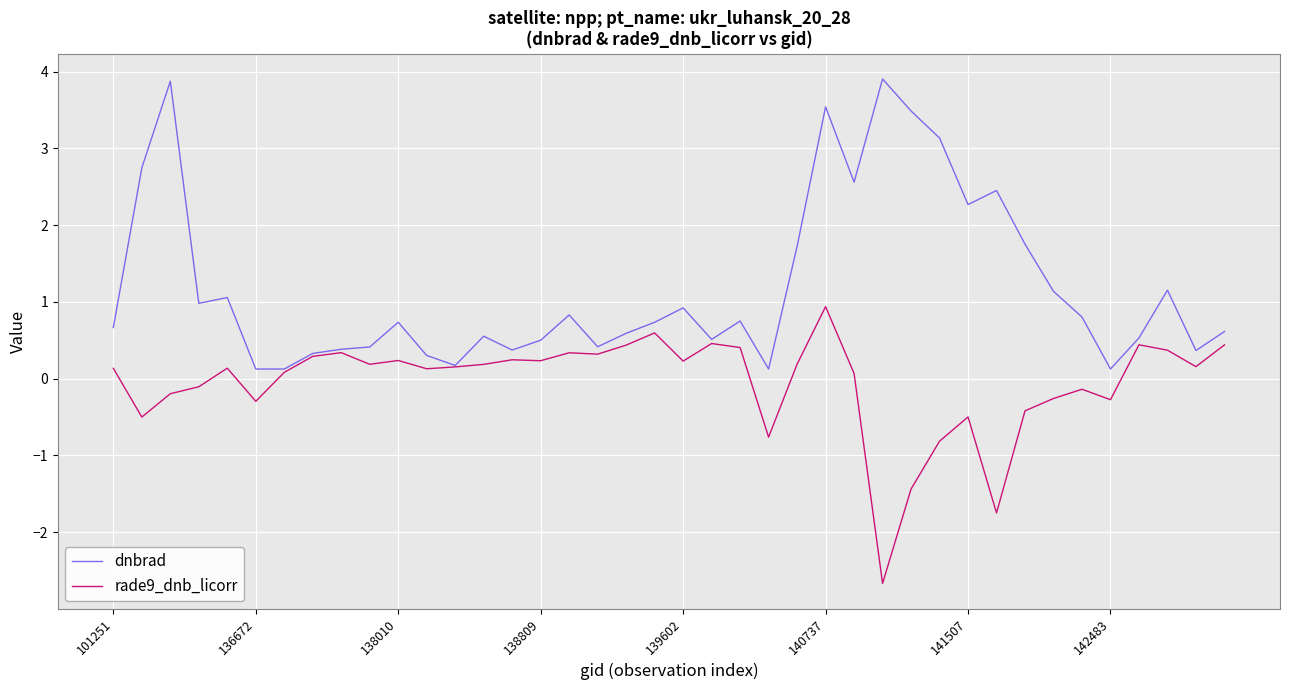

Rank the series by their average value, from highest to lowest.

dnbrad, rade9_dnb_licorr